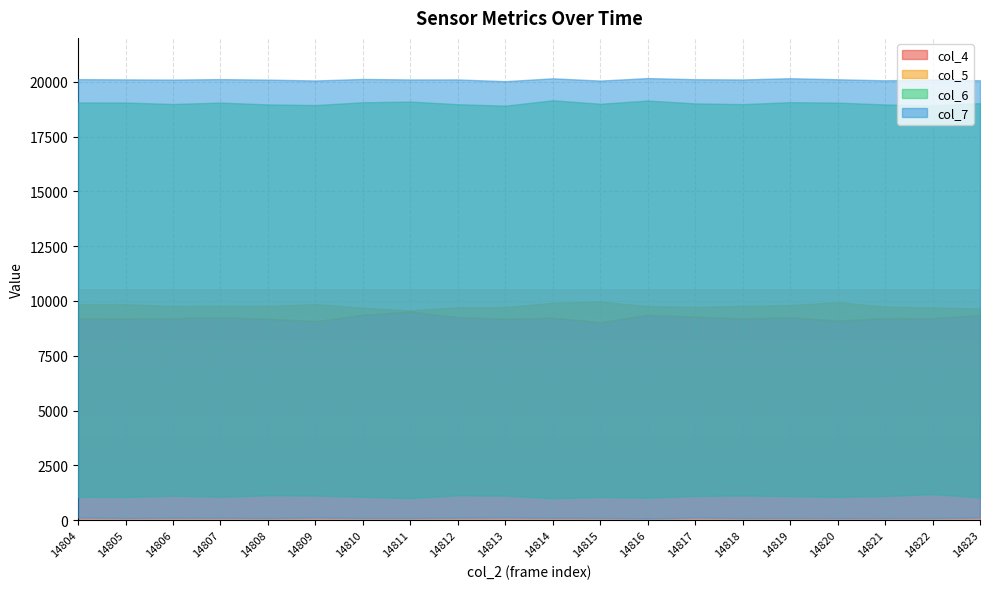

Which category has the lowest value across all series?

14816